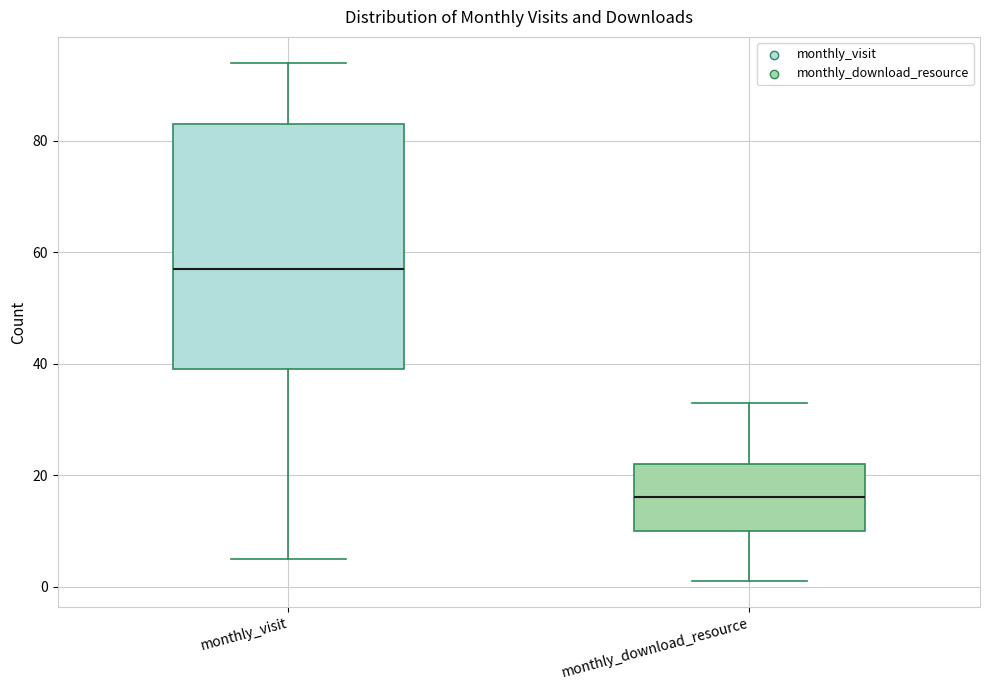

Which box's median line is the highest?

monthly_visit